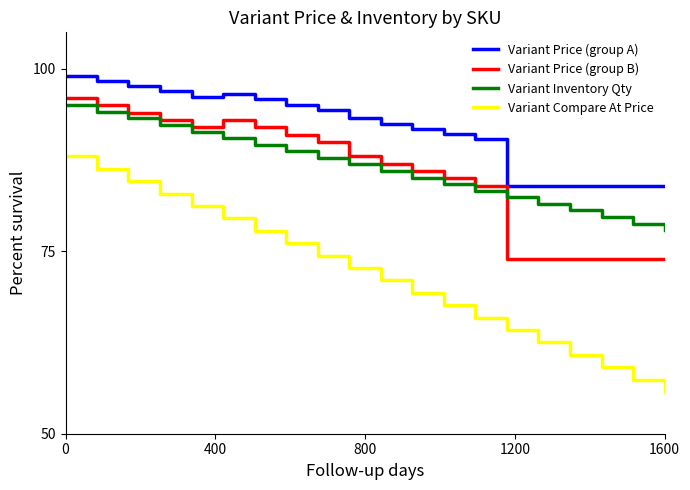

True or false: Variant Inventory Qty and Variant Price (group A) cross at least once.

False